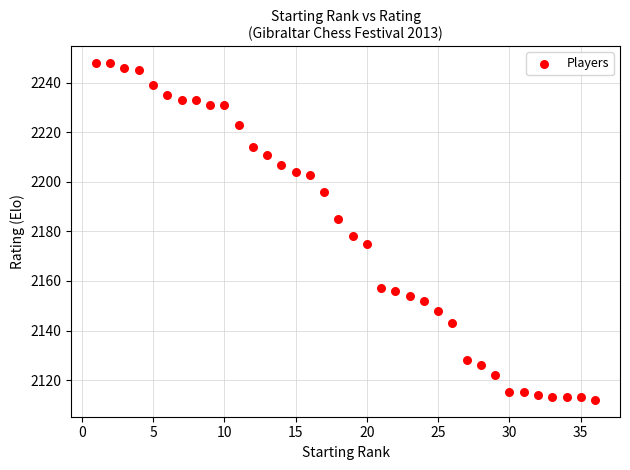

What Y value in the scatter plot is closest to 2180?

2178